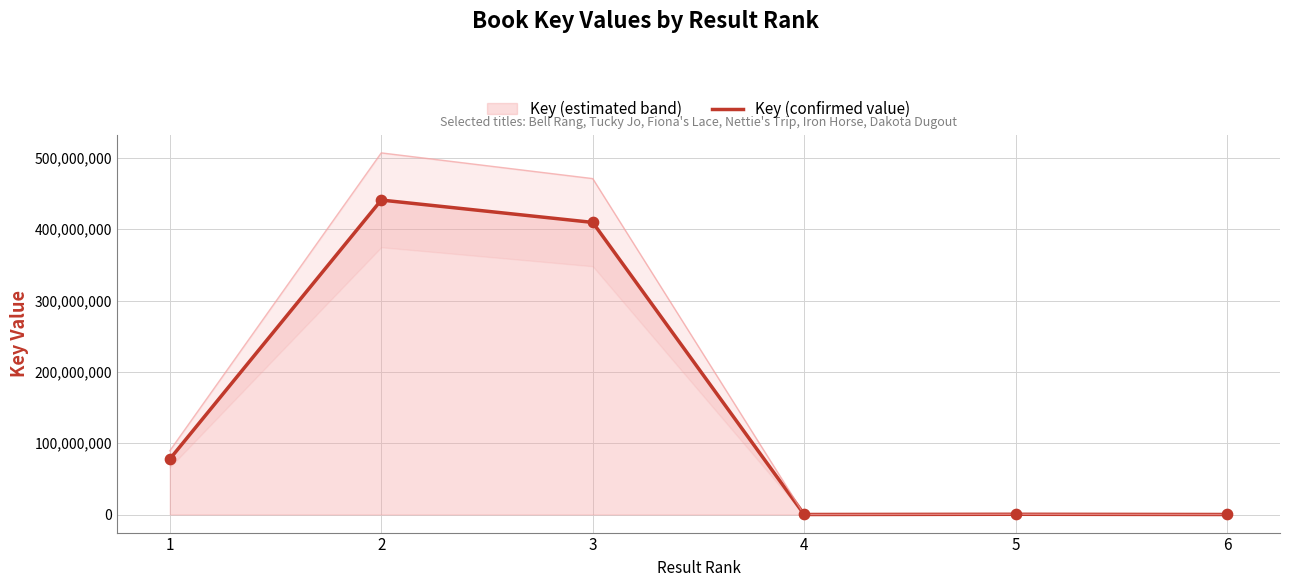

What is the change in value from 1 to 4?

-77695890